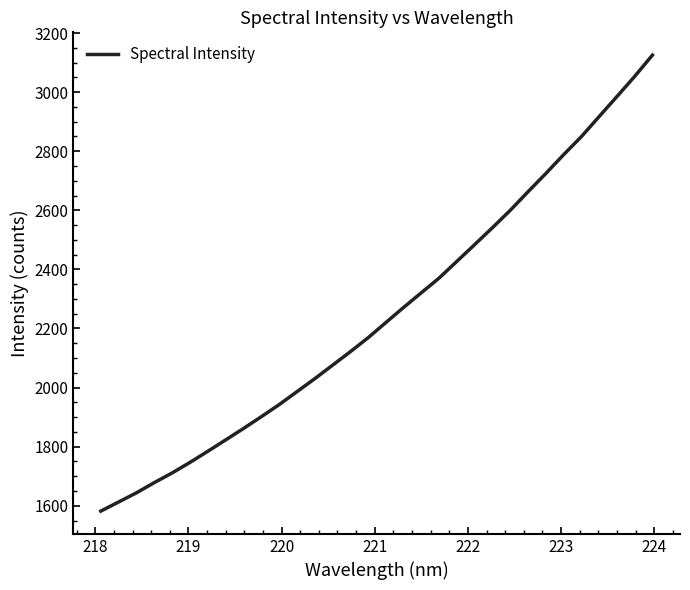

Is this an area chart (filled region under the line)?

No